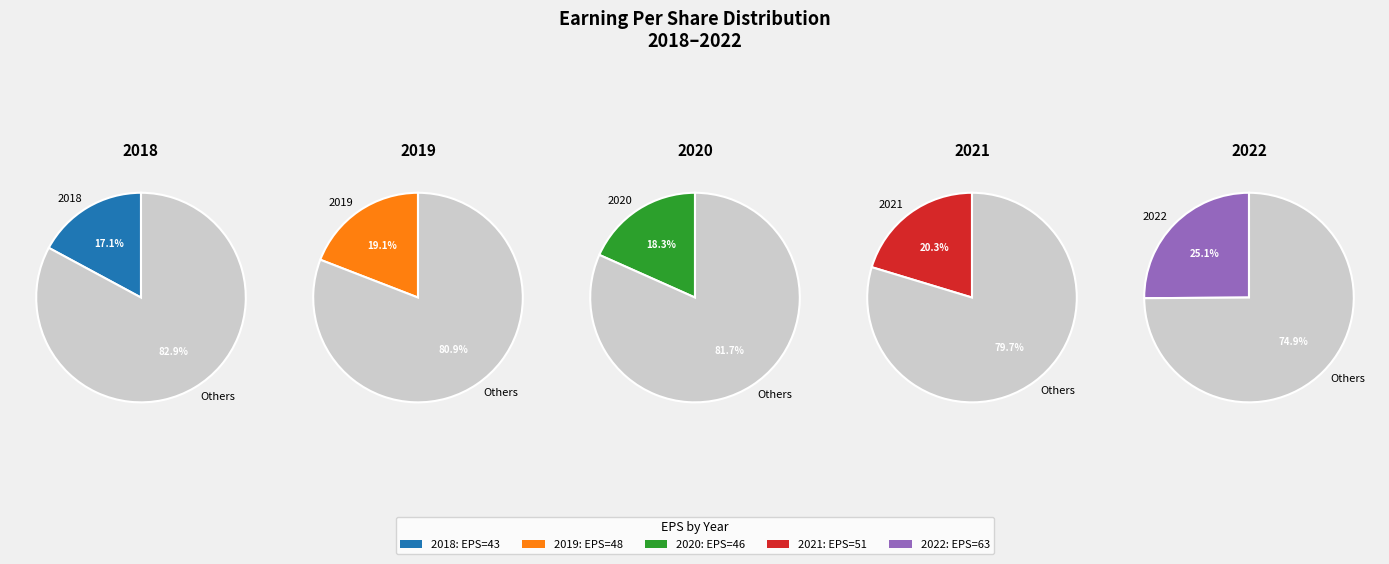

Is it true that 2019 is 19% of the pie?

True